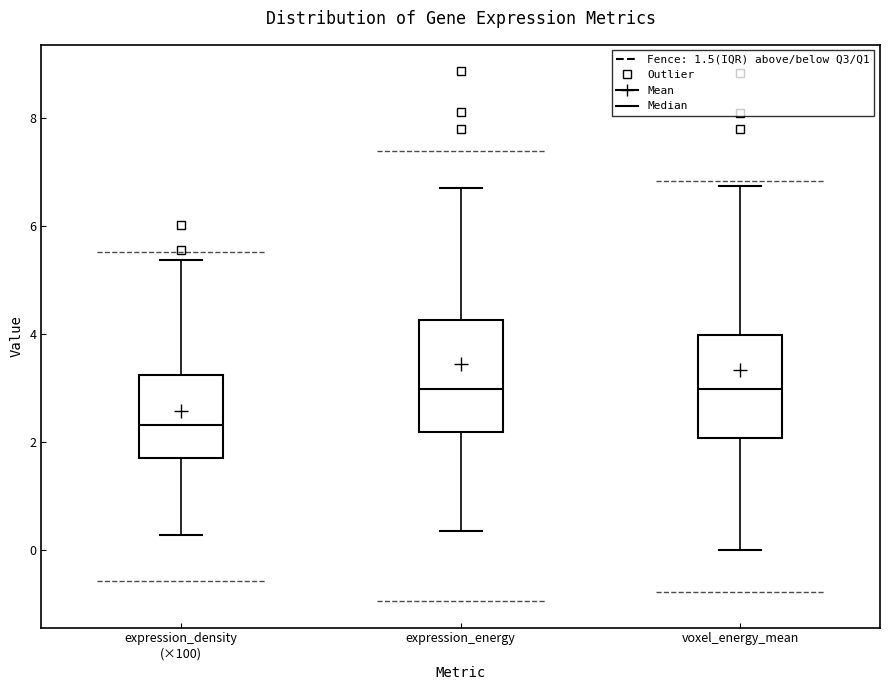

Where is the upper edge of the box for expression_energy on the y-axis? The values are not printed on the chart, so give them approximately, as read against the axis.

4.2